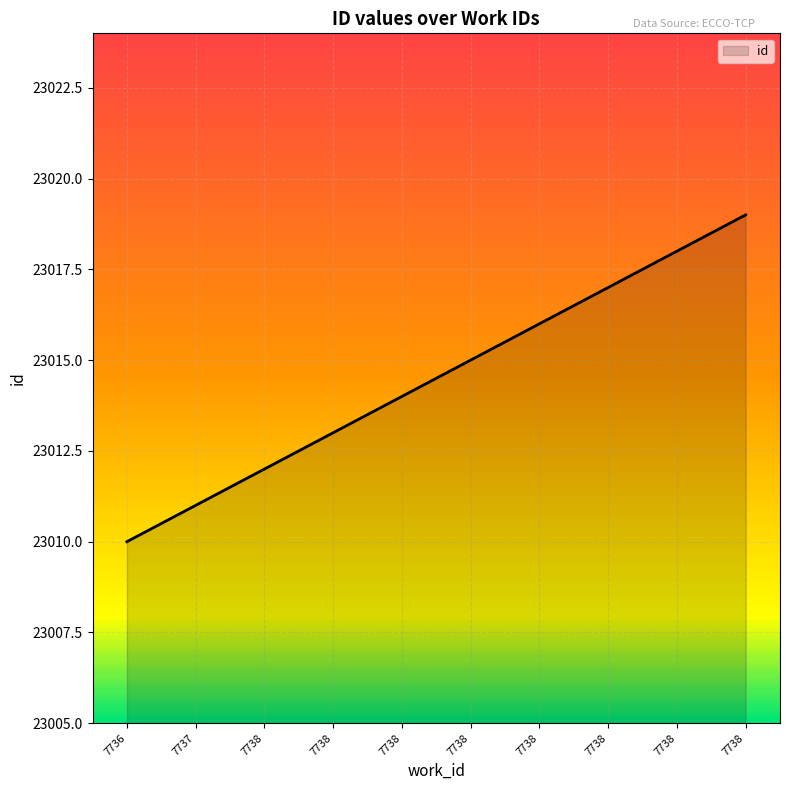

What is the maximum value shown in the chart?

23019